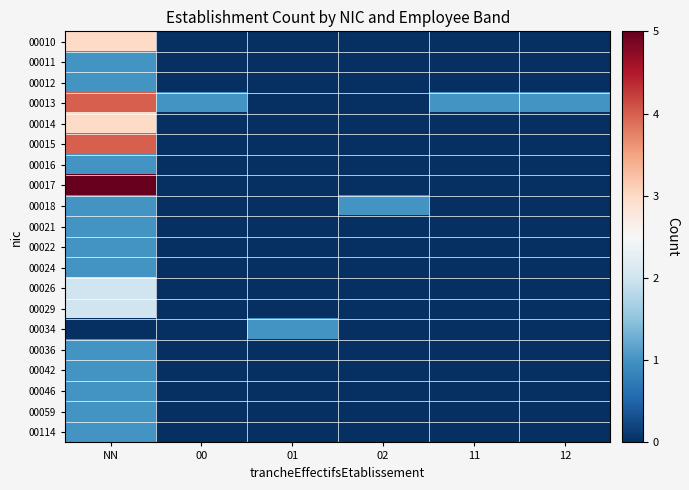

At how many categories does at least one series exceed 3?

1